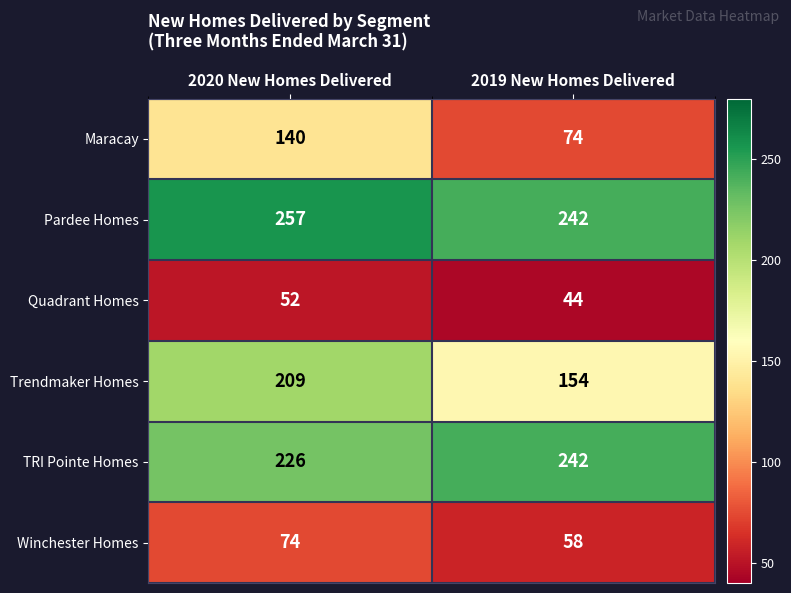

At how many categories does at least one series exceed 212?

2